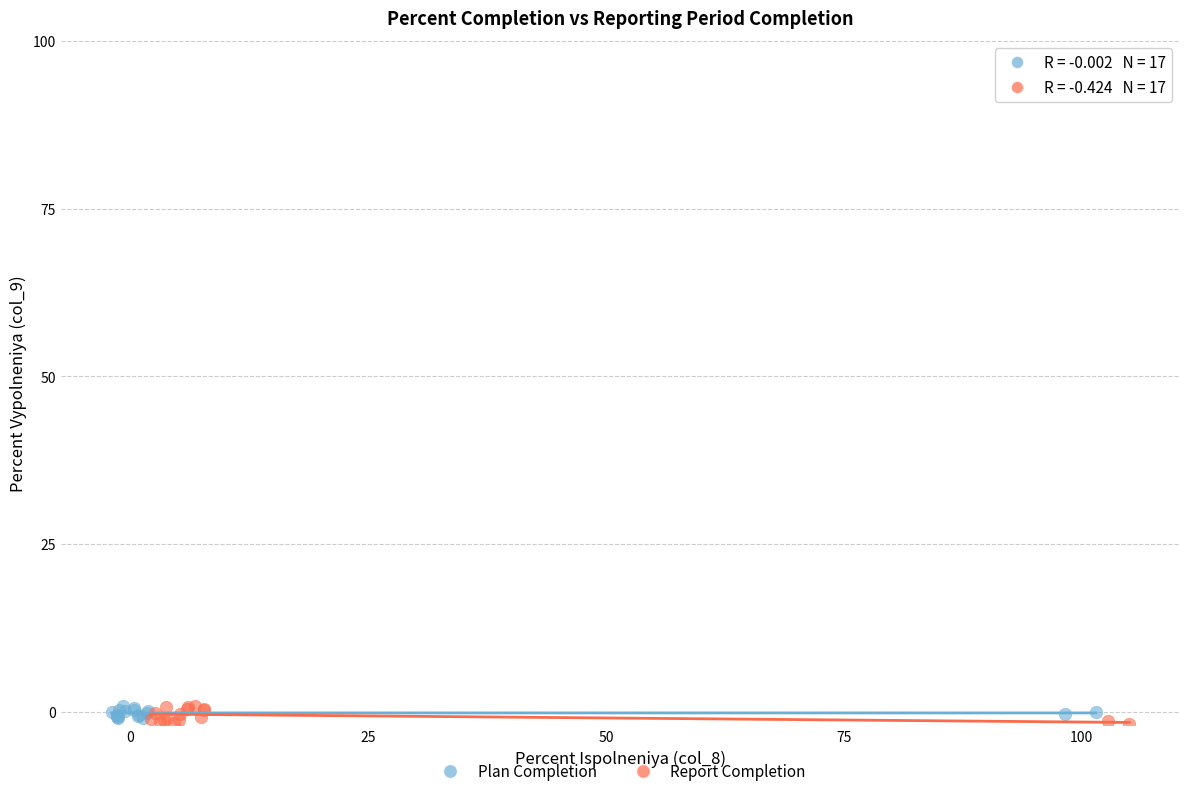

Which series has the widest spread of Y values?

Report Completion